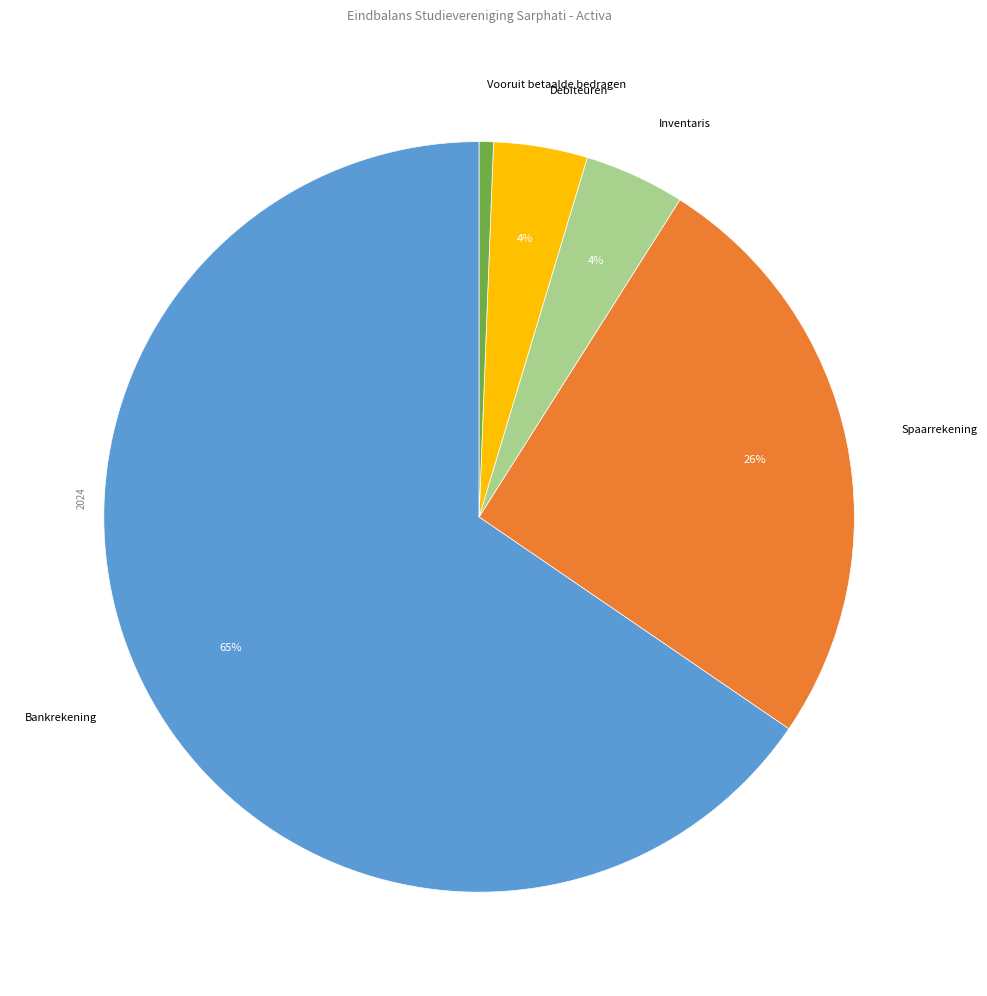

To the nearest percent, what percentage of the pie is Bankrekening?

65%